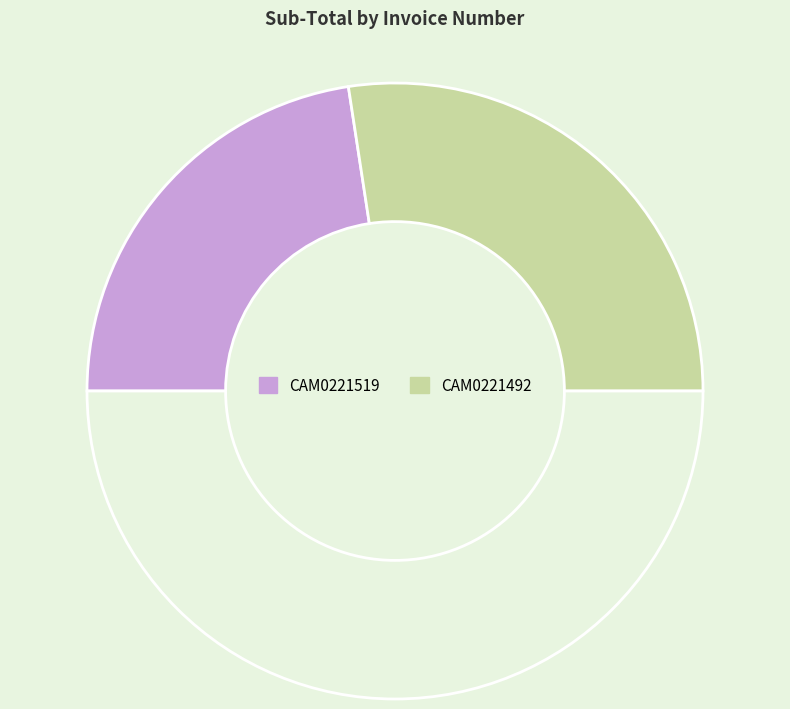

To the nearest percent, what is the difference between the largest and smallest slice percentages?

10%